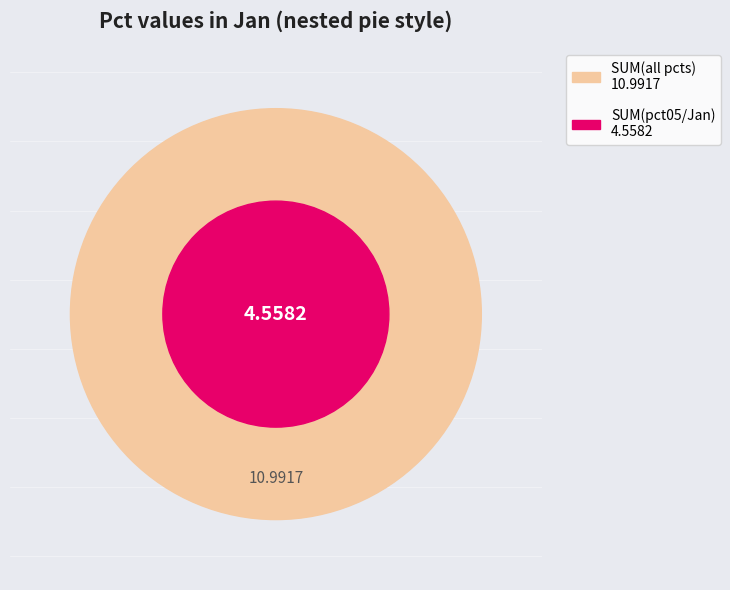

The 6 slice represents 1% of the pie. True or false?

False